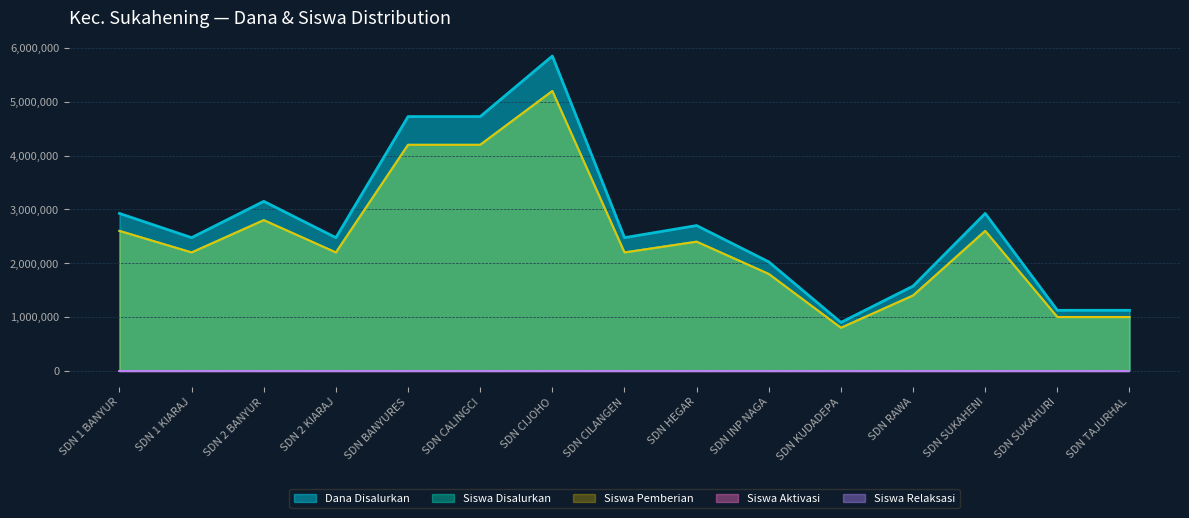

Does the chart display data point markers on the line(s)?

No